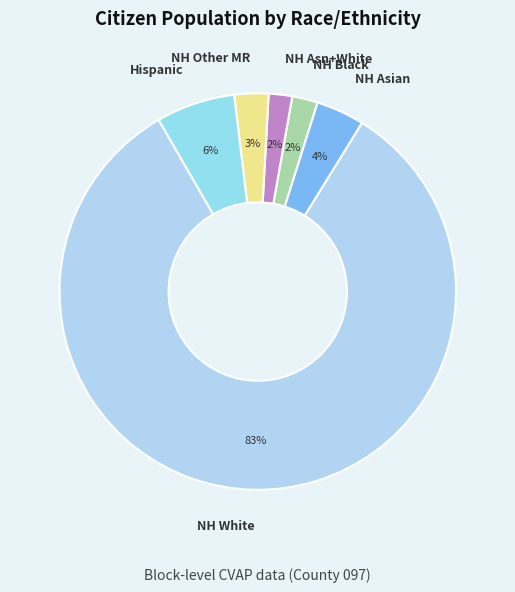

Does any single category account for the majority?

Yes